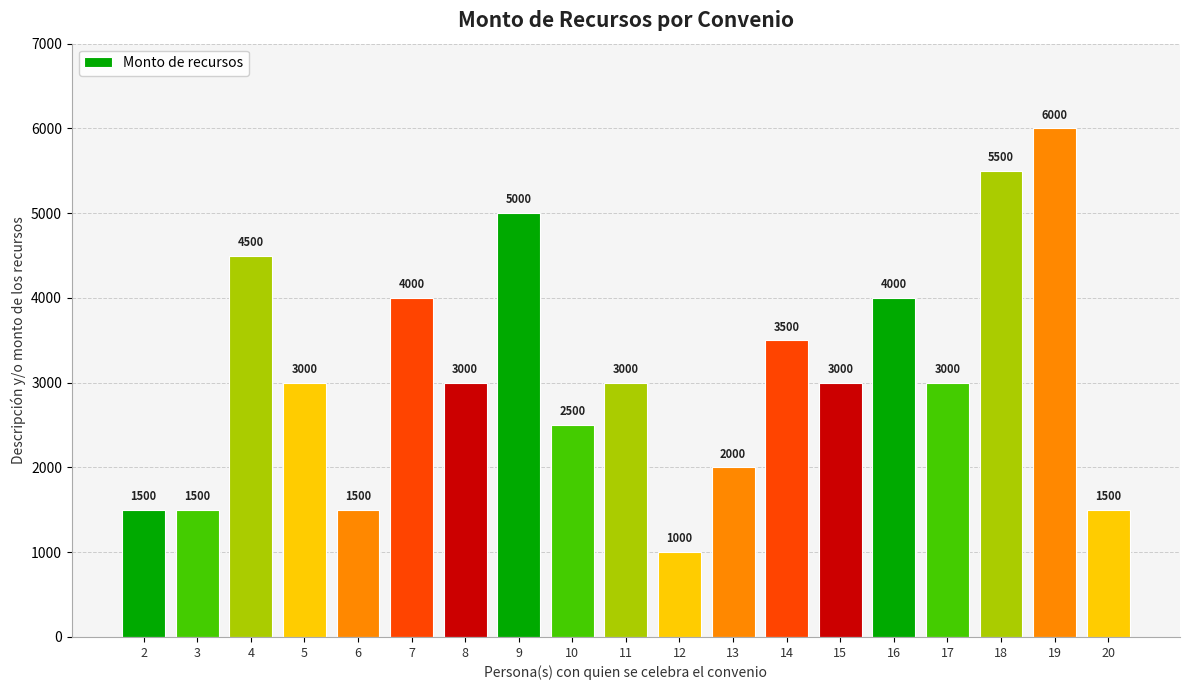

How many bars are there in total?

19